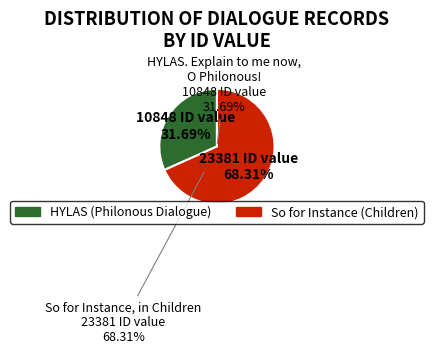

True or false: So for Instance, in Children accounts for 68% of the total.

True